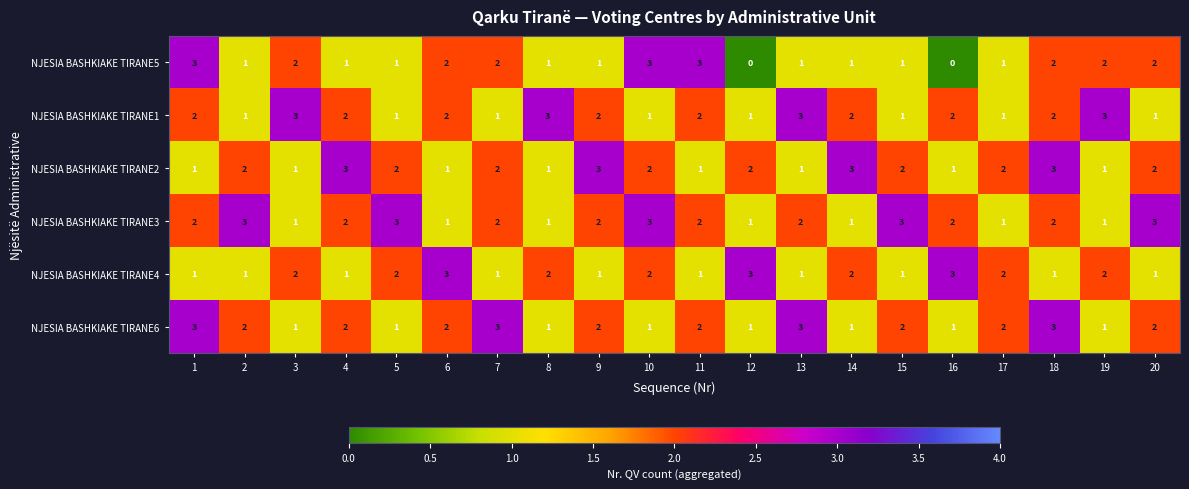

Which series has the widest spread of values?

NJESIA BASHKIAKE TIRANE5